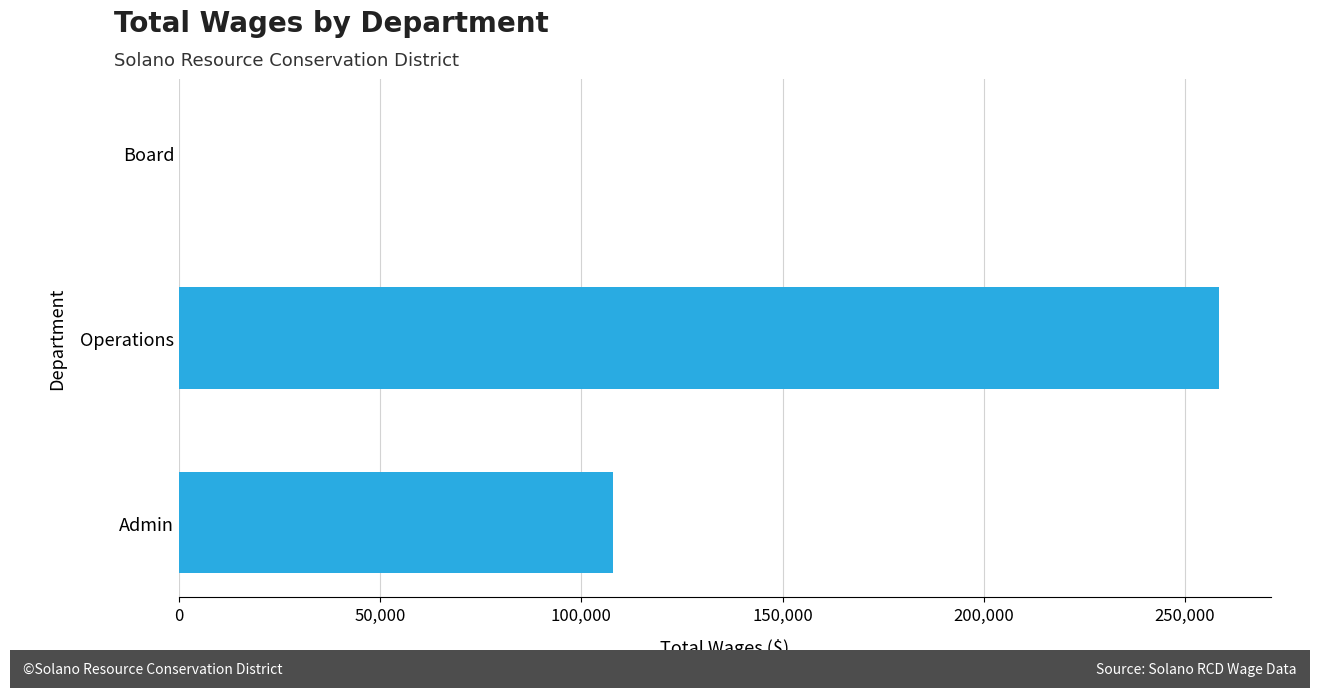

How many data points does each series have?

3